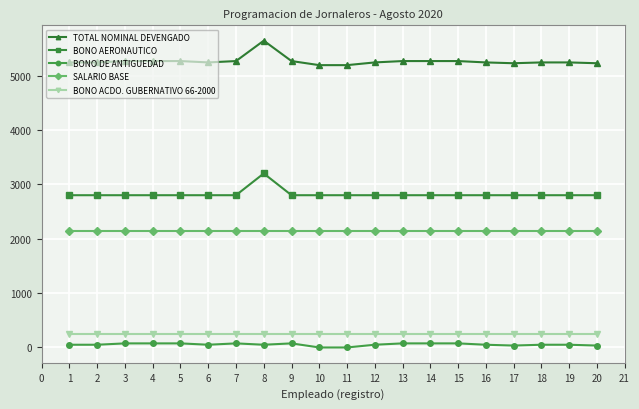

Which series has the largest range (max minus min)?

TOTAL NOMINAL DEVENGADO